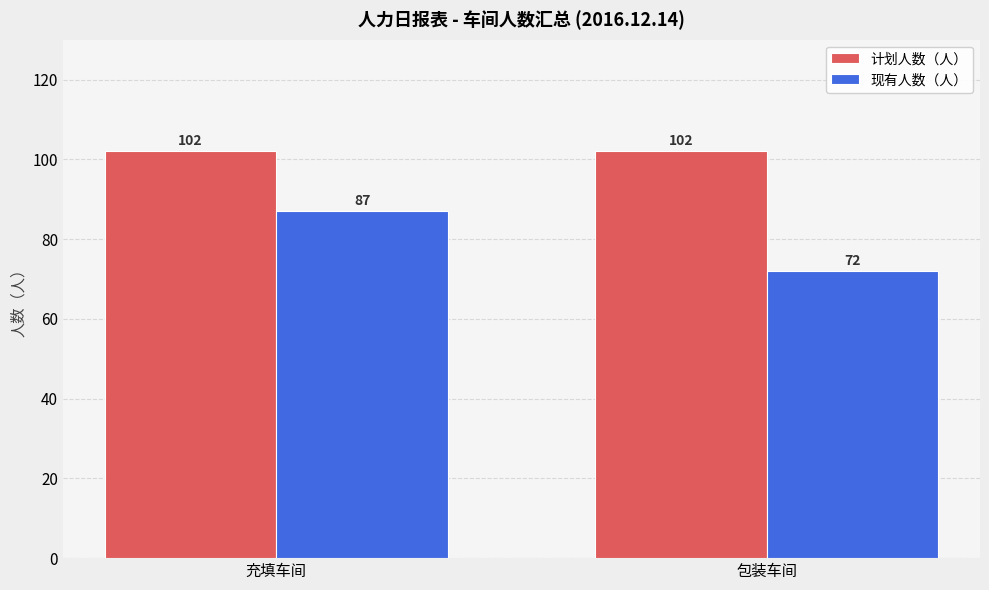

Is it true that 现有人数（人） equals 72 at 包装车间?

True